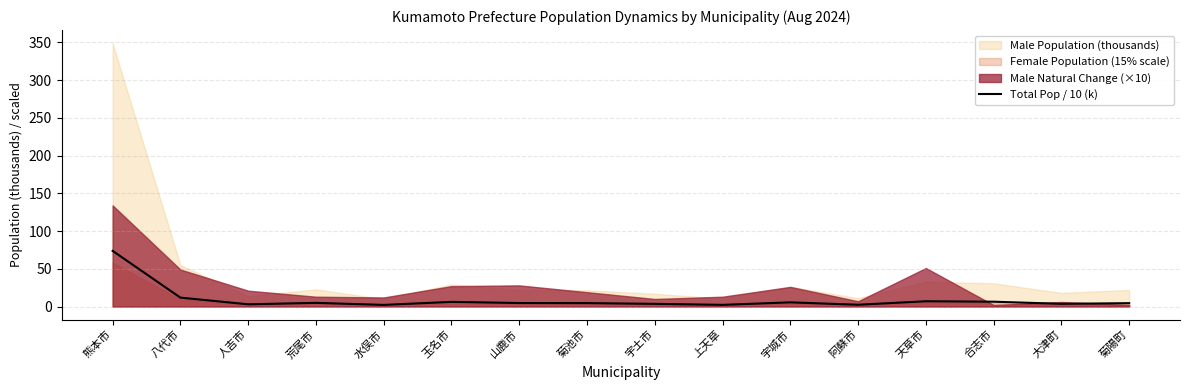

What is the change in value from 人吉市 to 菊池市?

+1.6